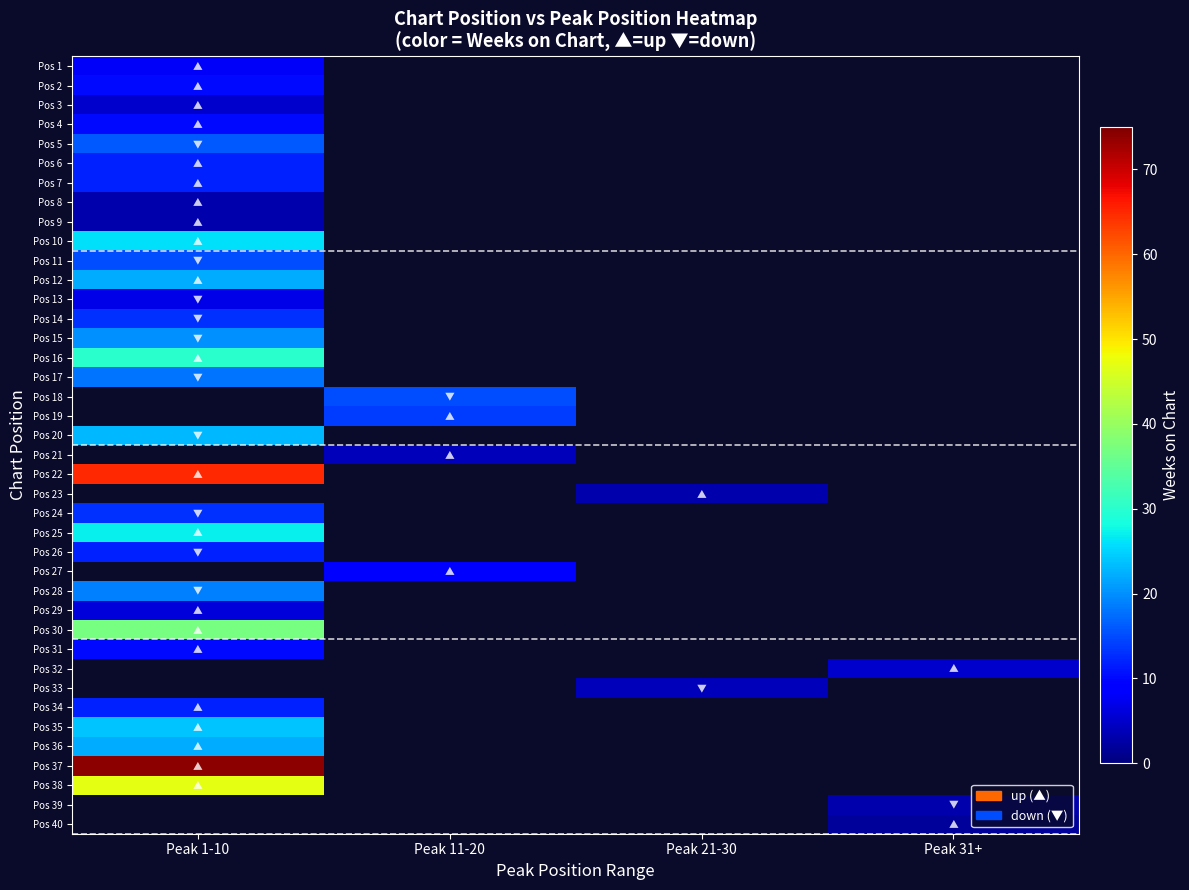

What is the spread (max minus min) of values at Peak 21-30?

4